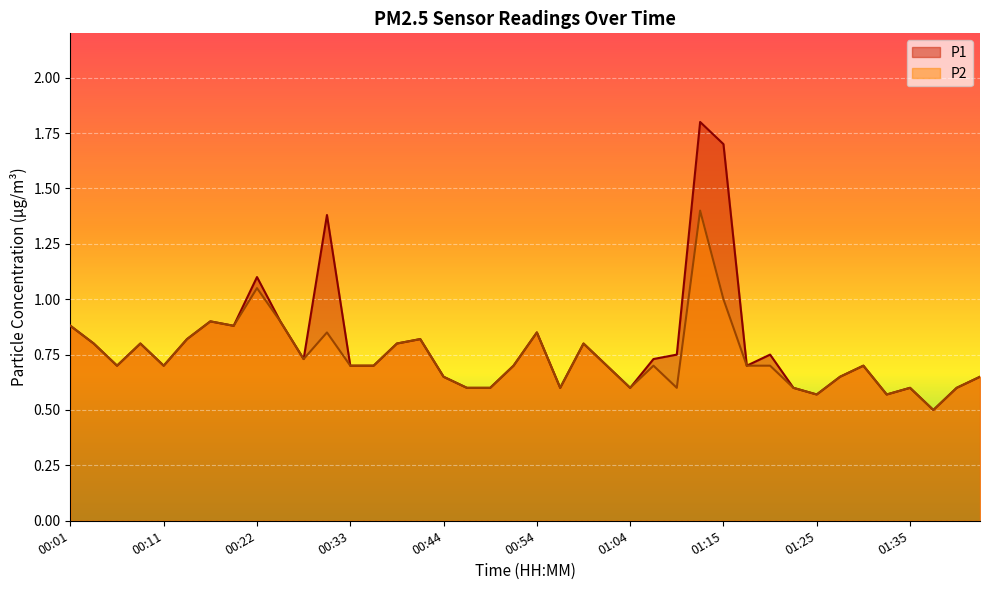

What is the average value of the P2 series?

0.7